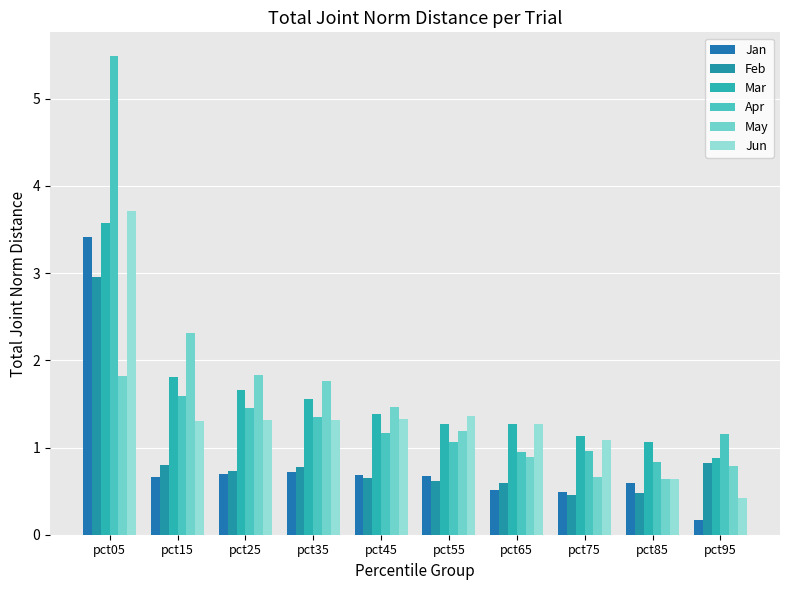

Is the value of Jun at pct25 greater than the value of Apr at pct65?

Yes